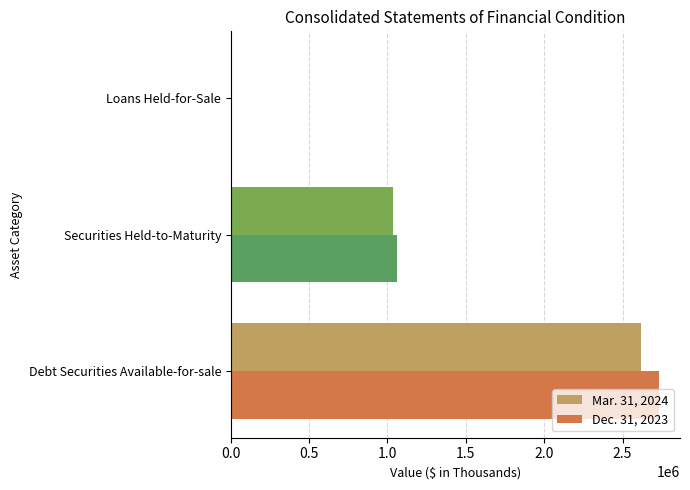

At which category is the sum across all series the highest?

Debt Securities Available-for-sale